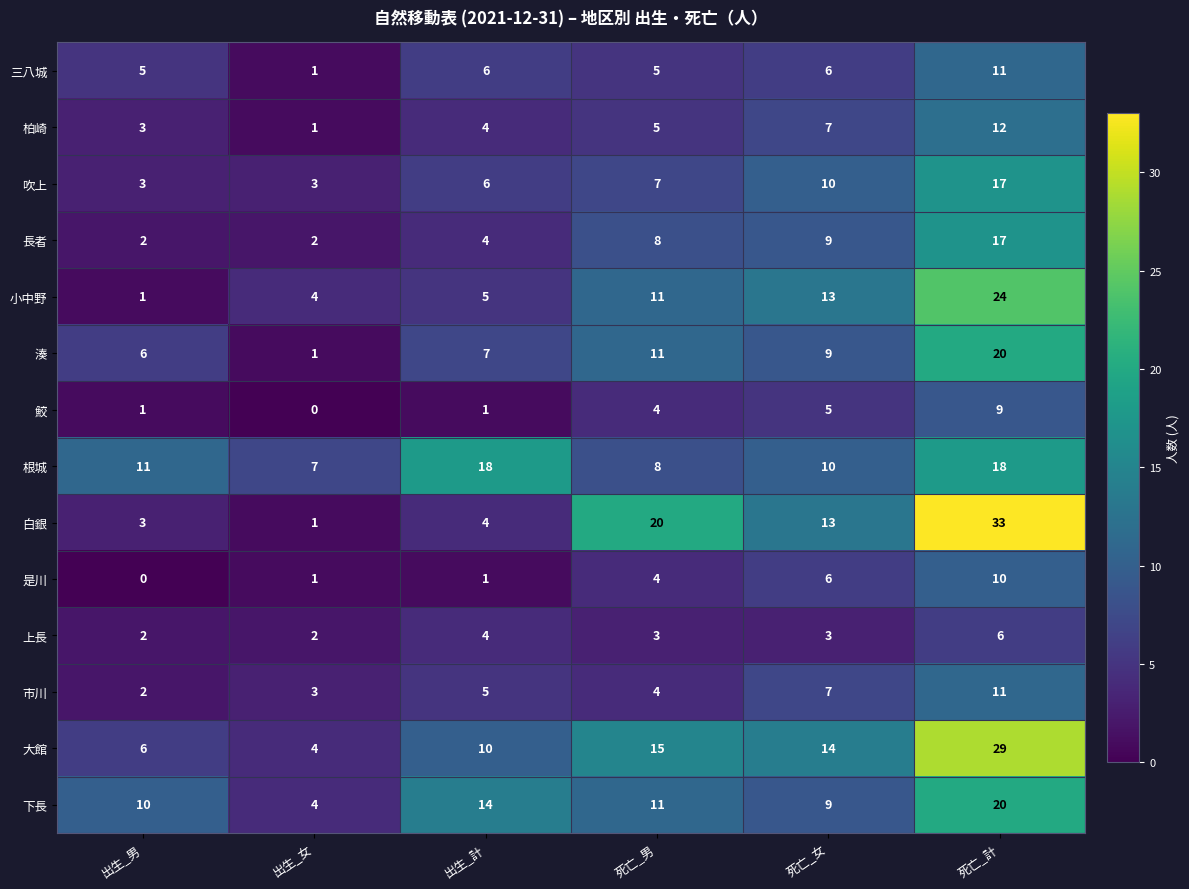

What value does the 小中野 series have at 死亡_男?

11